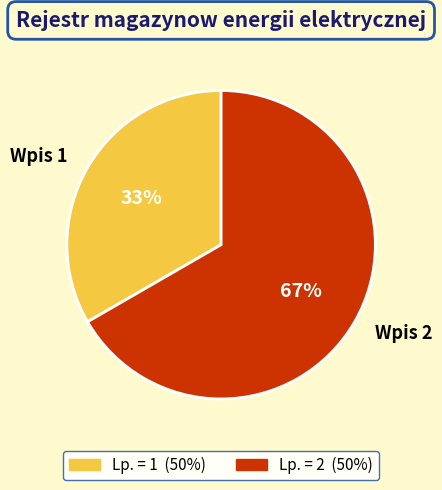

What is the ratio of the value at Wpis 1 to the value at Wpis 2?

0.5